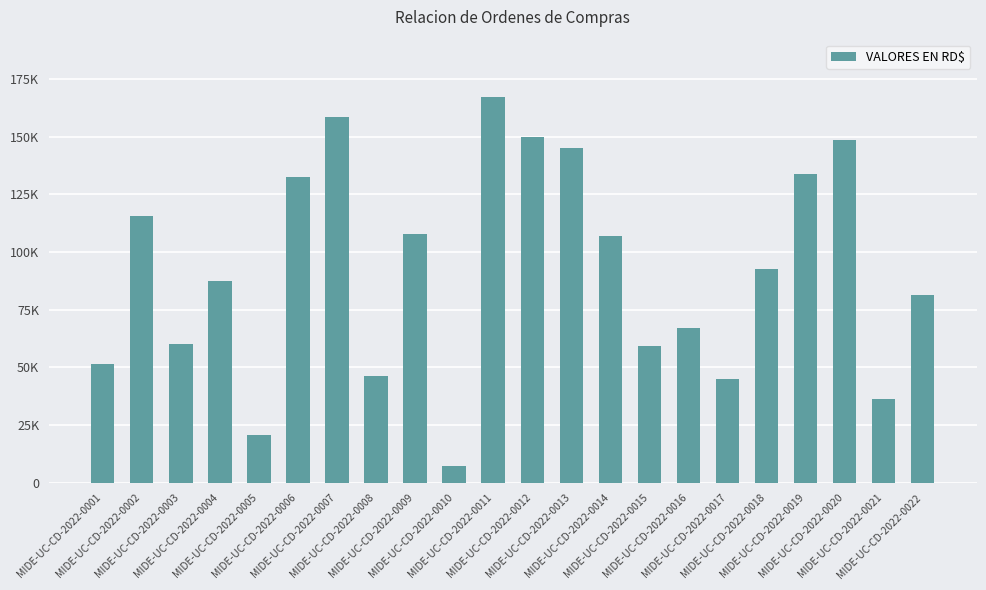

What is the smallest value displayed?

7493.0